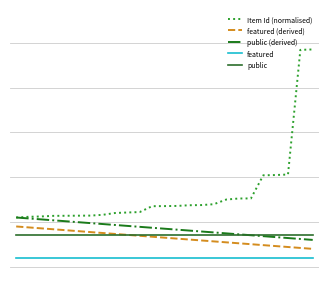

Does the chart display data point markers on the line(s)?

No